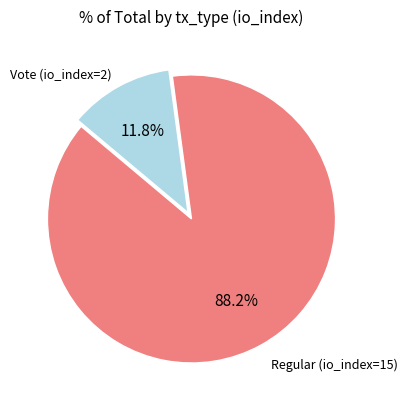

Is there a majority slice in this chart?

Yes